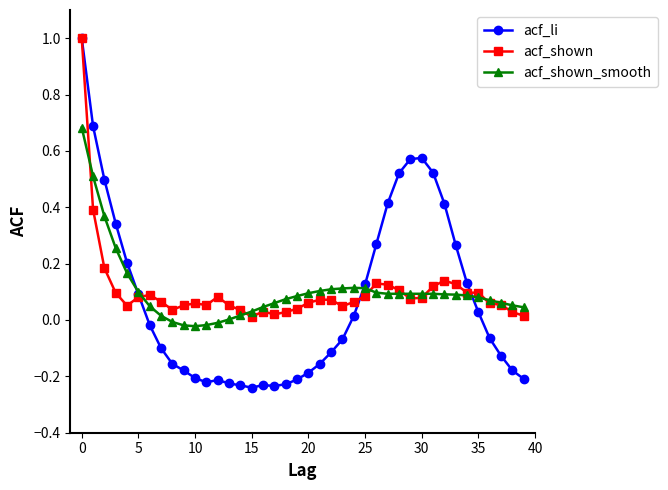

Which series ends up on top after the final intersection of acf_shown_smooth and acf_shown?

acf_shown_smooth